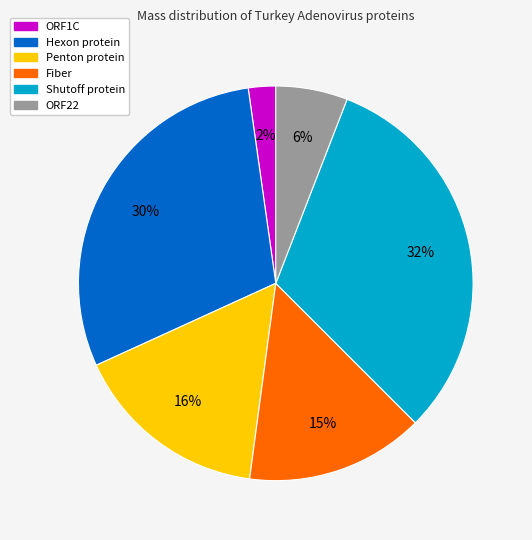

To the nearest percent, what is the combined percentage of Hexon protein and Shutoff protein?

61%